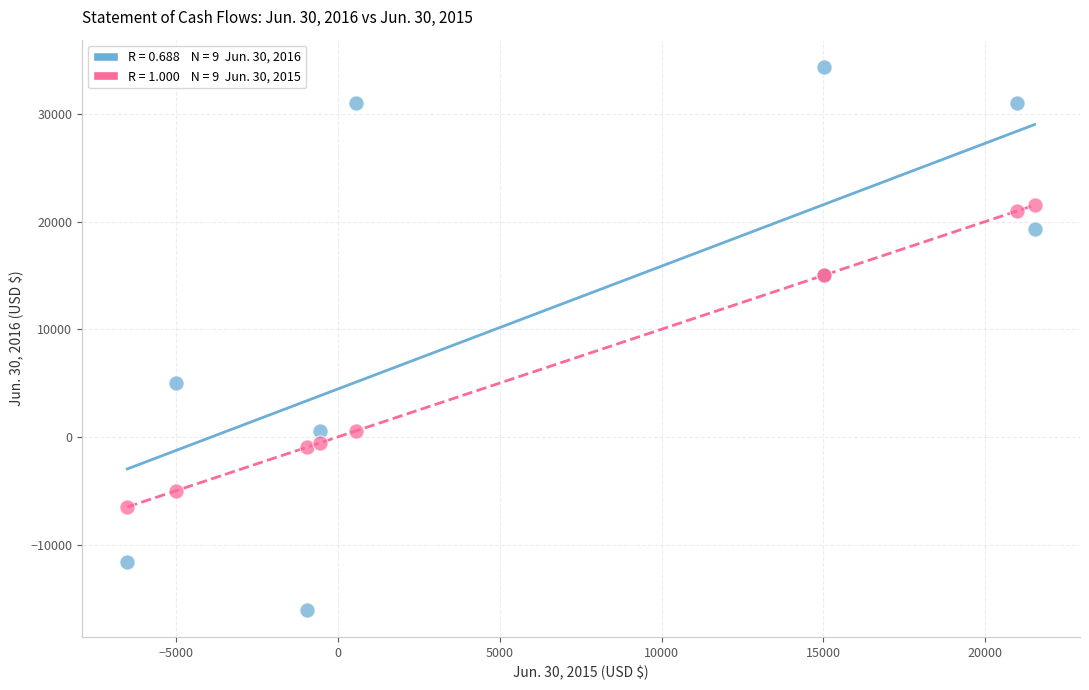

Across all series, what Y value is closest to 9153?

5000